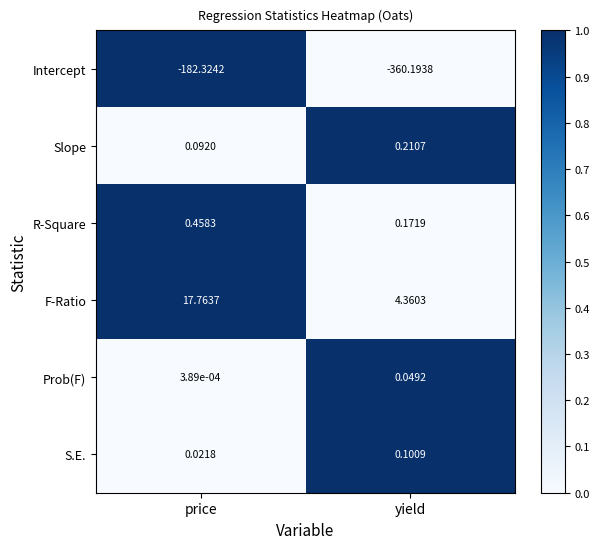

Which series changed the most between price and yield?

Intercept